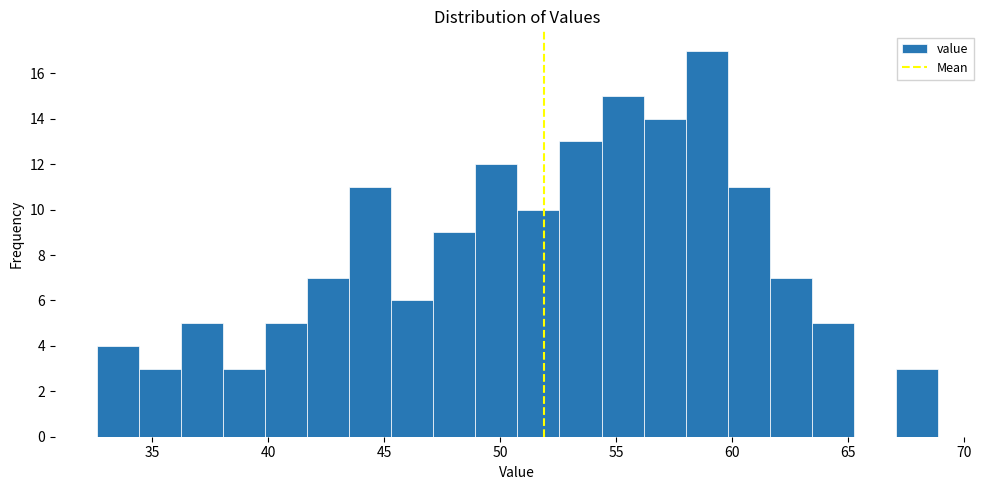

Around what value on the x-axis is the tallest bar? Give the approximate position of its centre, as read against the axis.

59.0